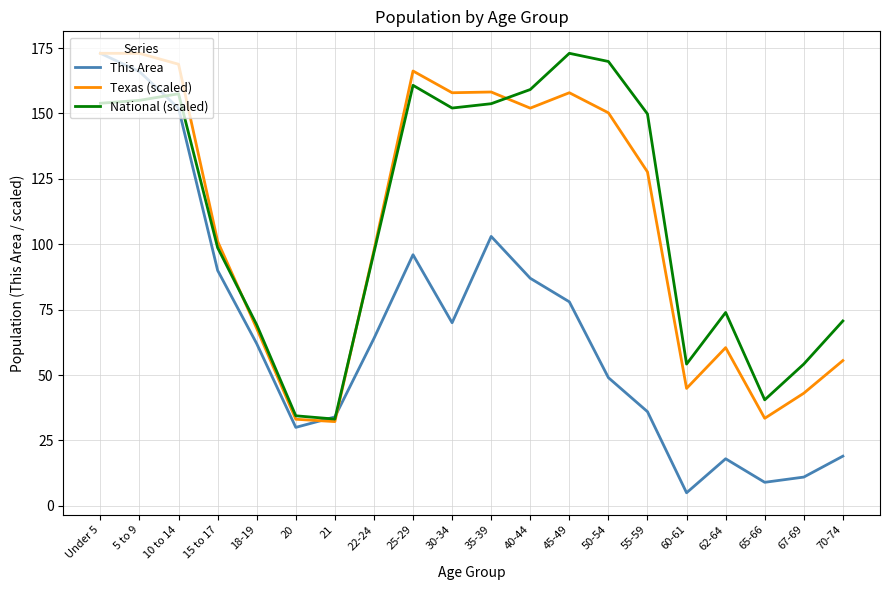

In Texas (scaled), how many points are lower than both neighbors (excluding endpoints)?

5